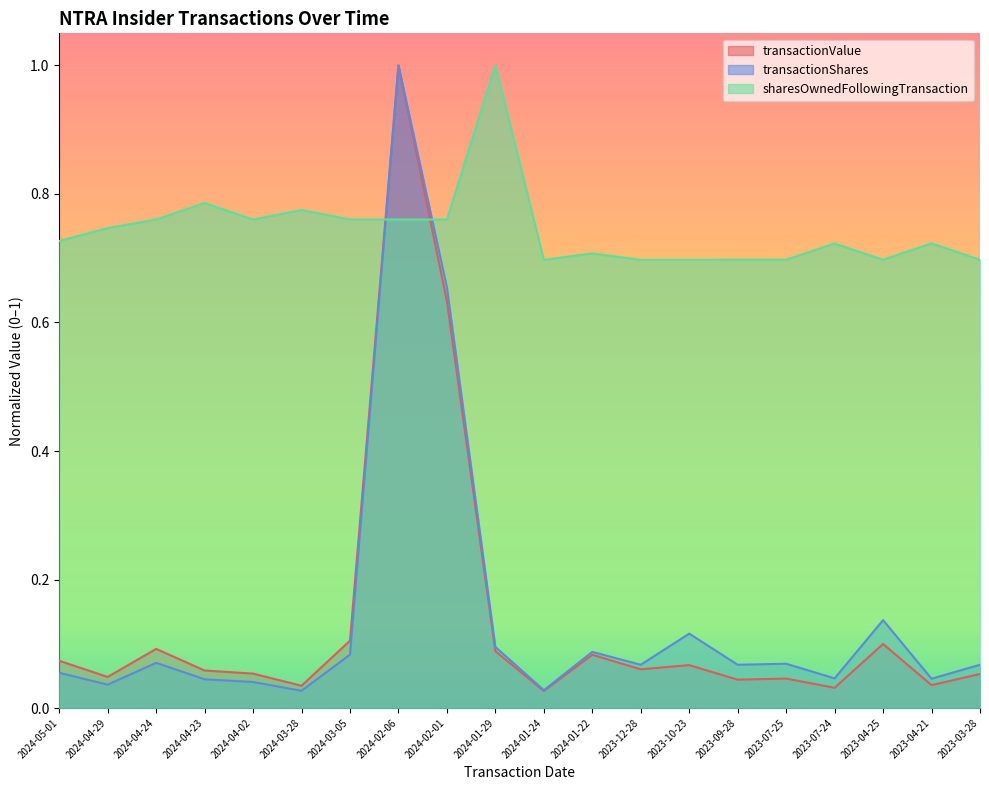

What is the difference between the second highest and second lowest values in the sharesOwnedFollowingTransaction series?

0.1